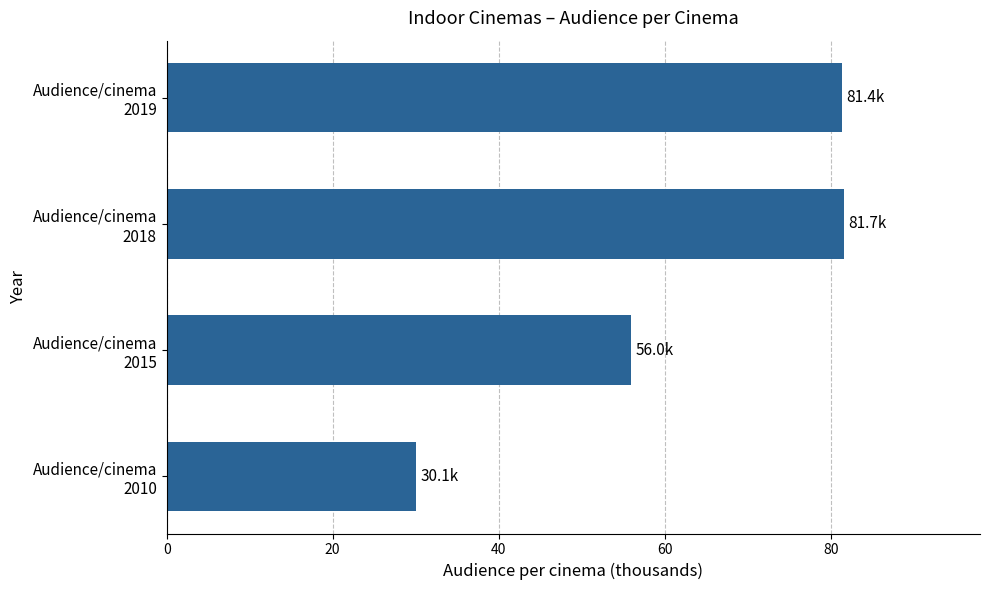

What is the maximum value shown in the chart?

81.7